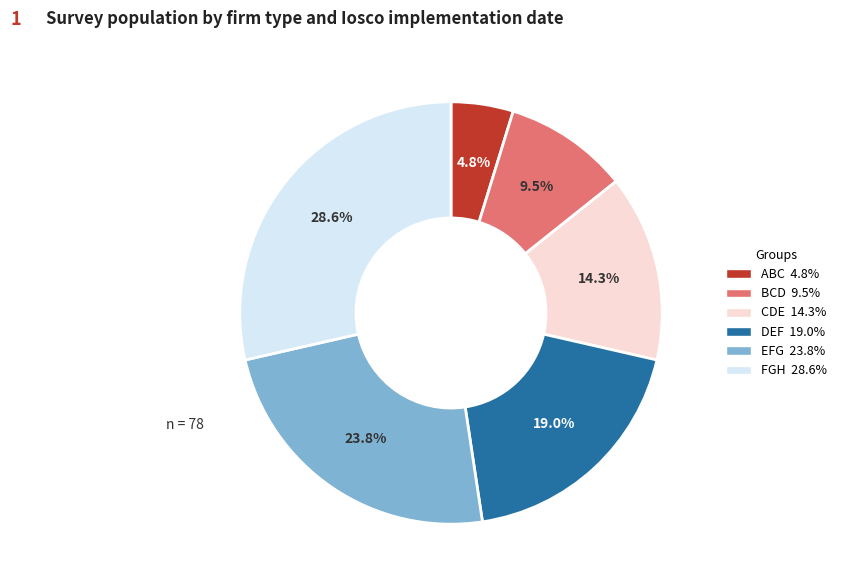

Does any single category account for the majority?

No